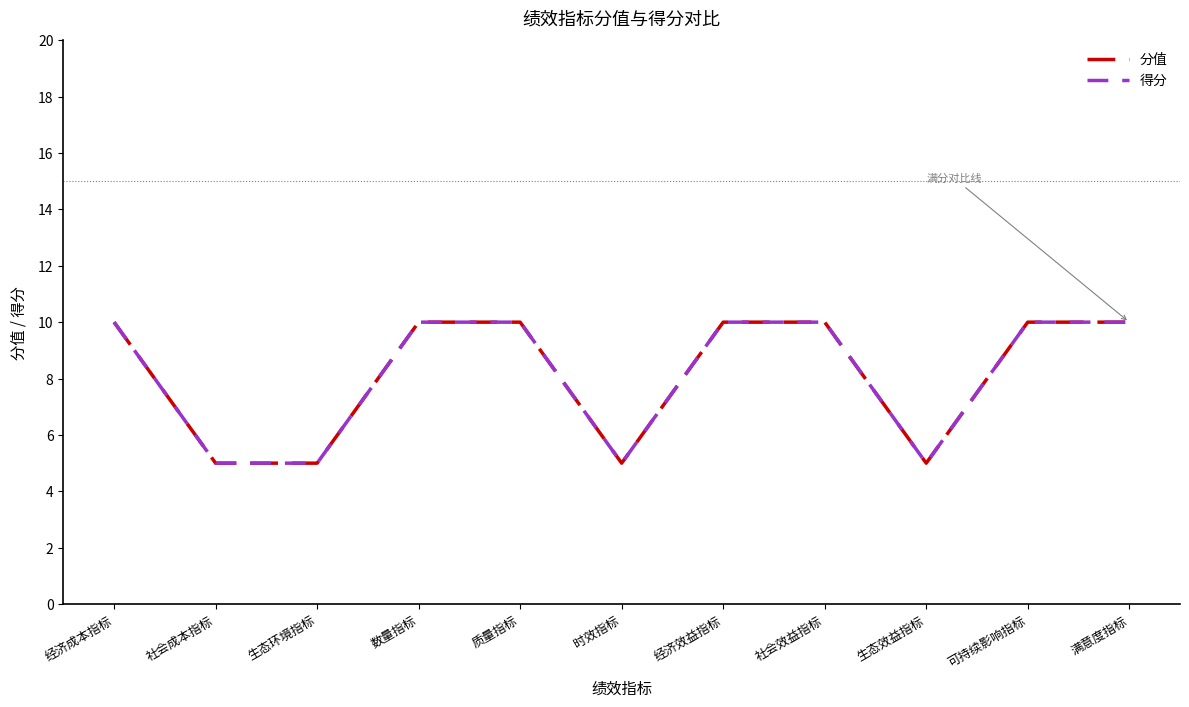

Which series changed the most between 质量指标 and 可持续影响指标?

分值